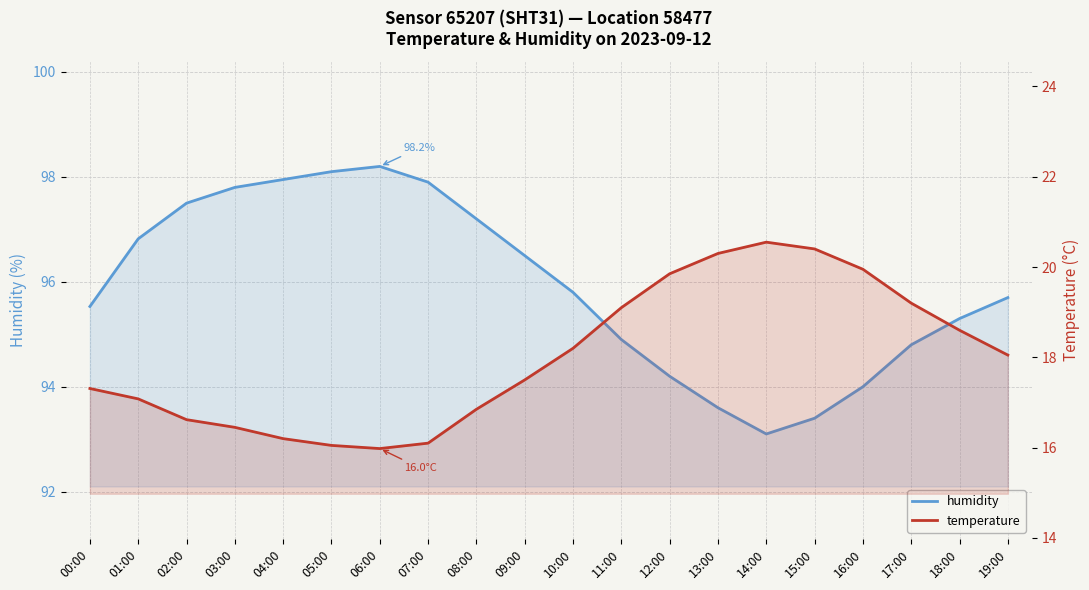

What are all the series names shown in the legend?

humidity, temperature